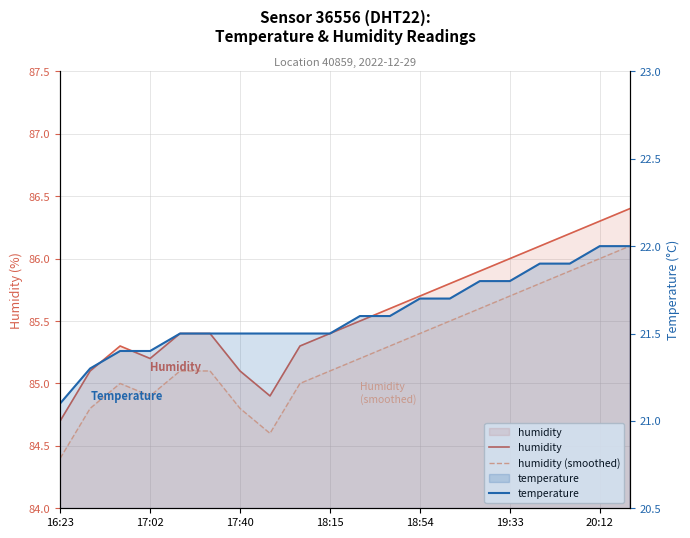

How many data points does each series have?

20